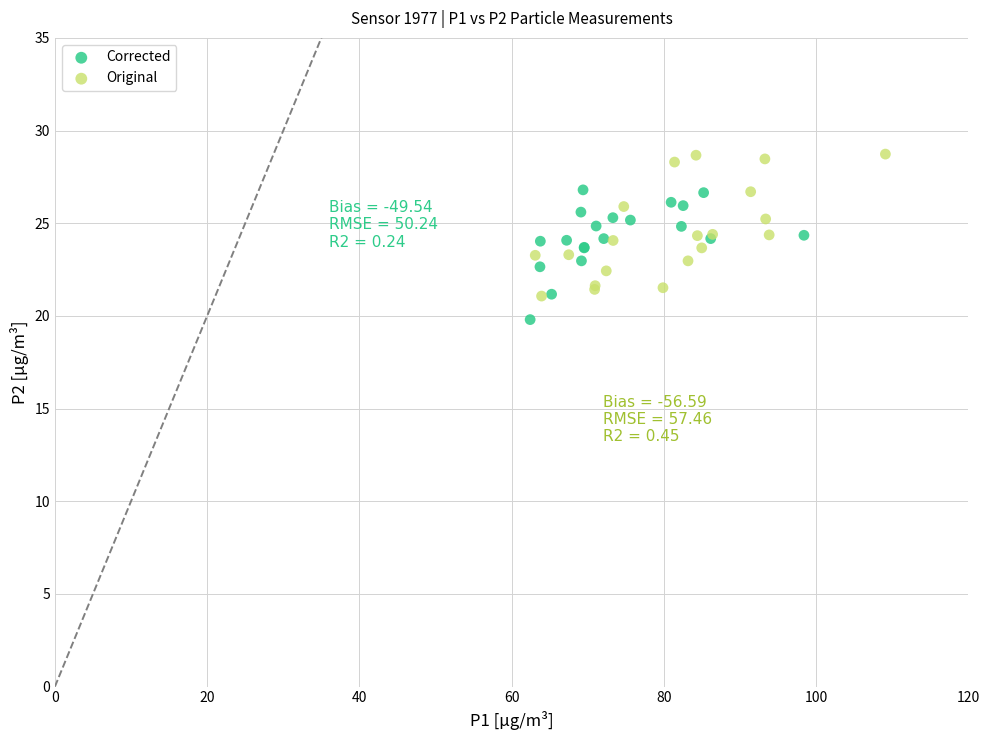

What are all the series names shown in the legend?

Corrected, Original